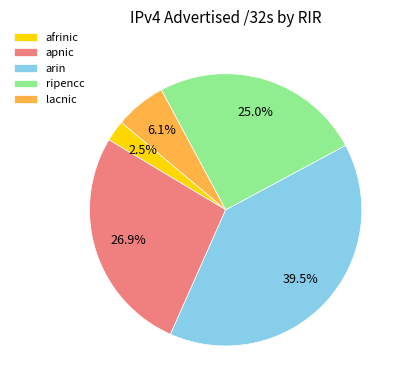

Which slice is the largest?

arin